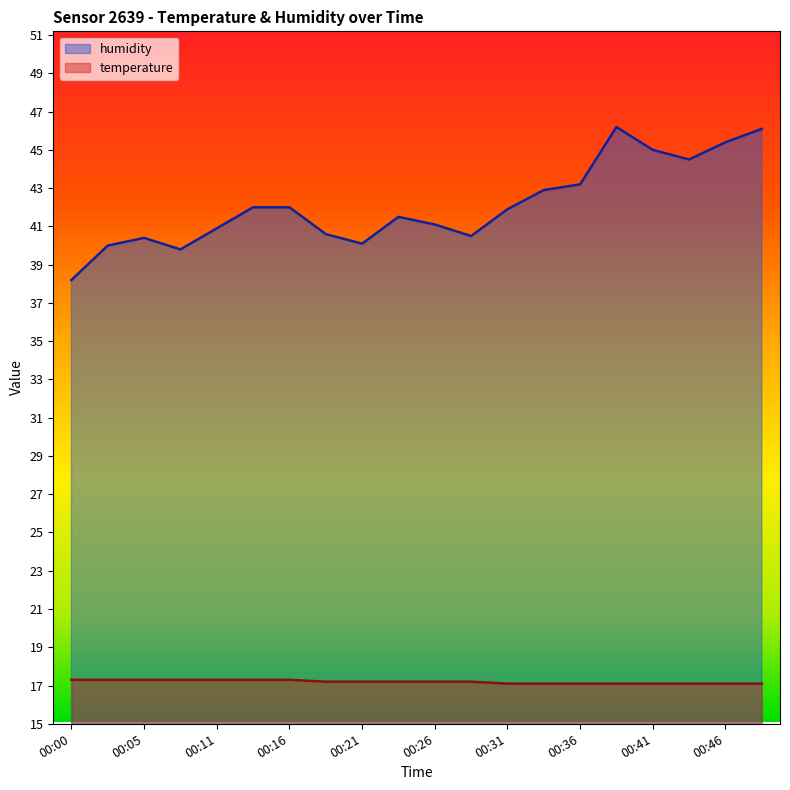

What is the sum of the humidity values at 00:36 and 00:49?

89.3